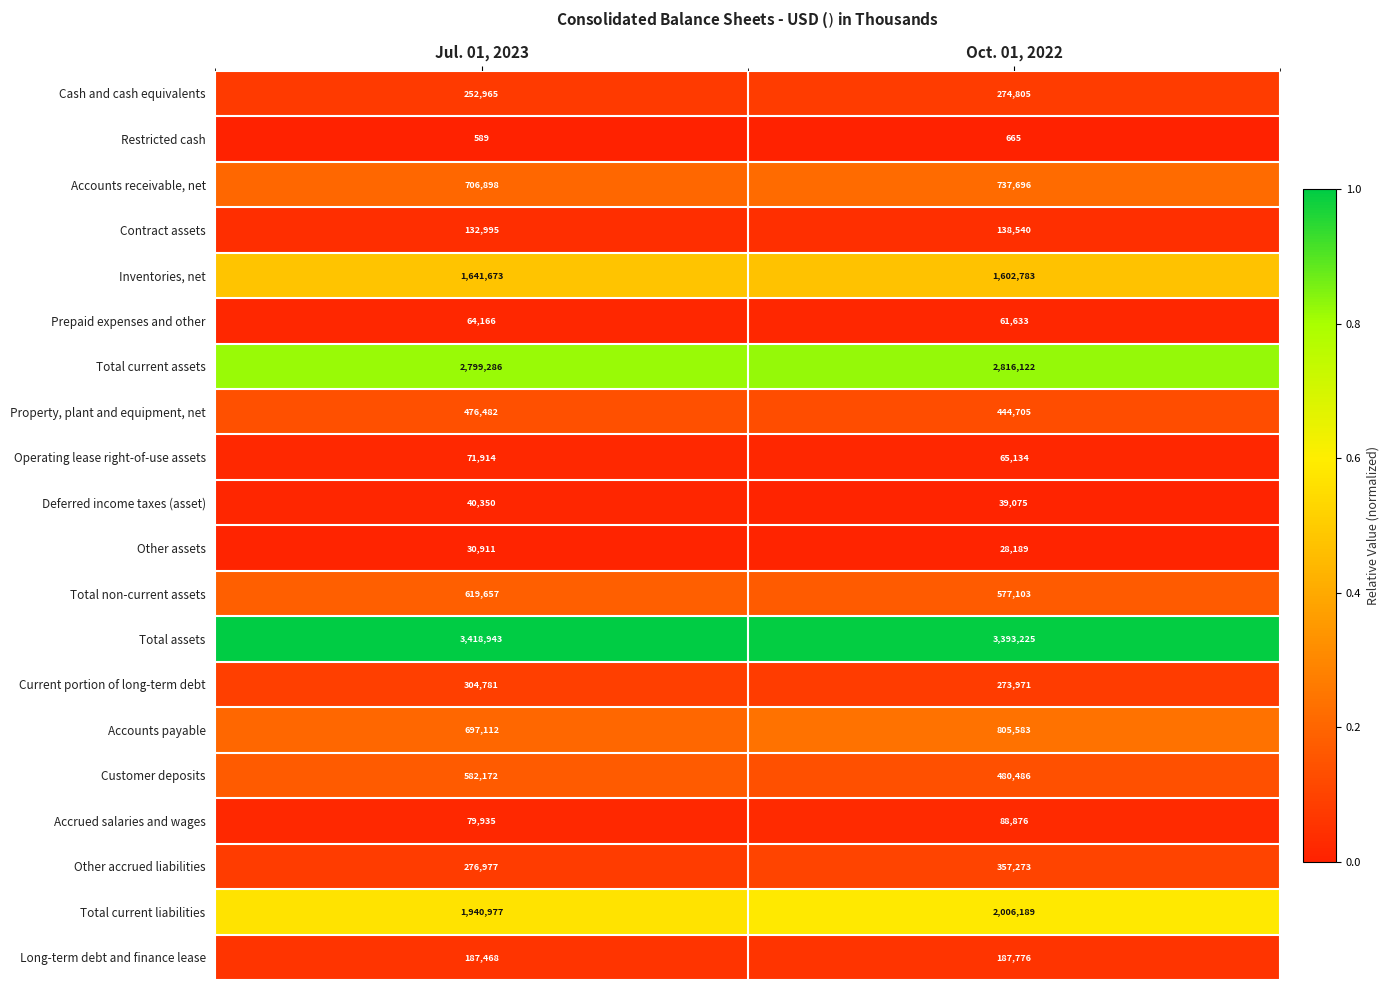

What is the sum of the Inventories, net values at Jul. 01, 2023 and Oct. 01, 2022?

3244456